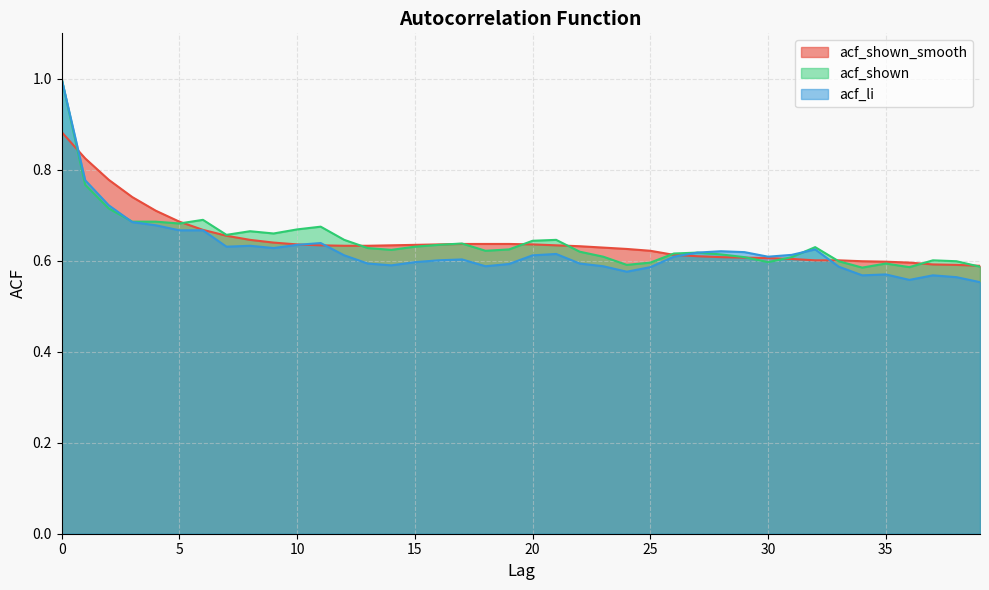

The value of acf_shown at 32 is 0.6. True or false?

True